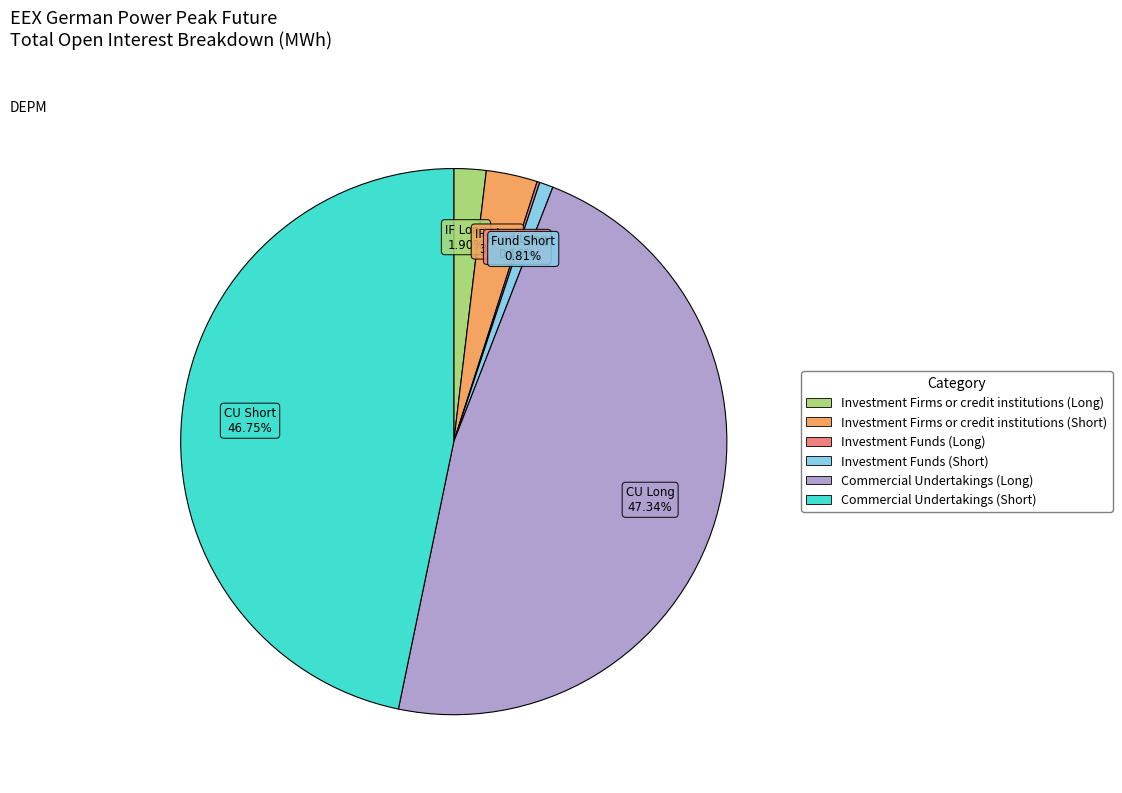

Which slice is the largest?

Commercial Undertakings (Long)